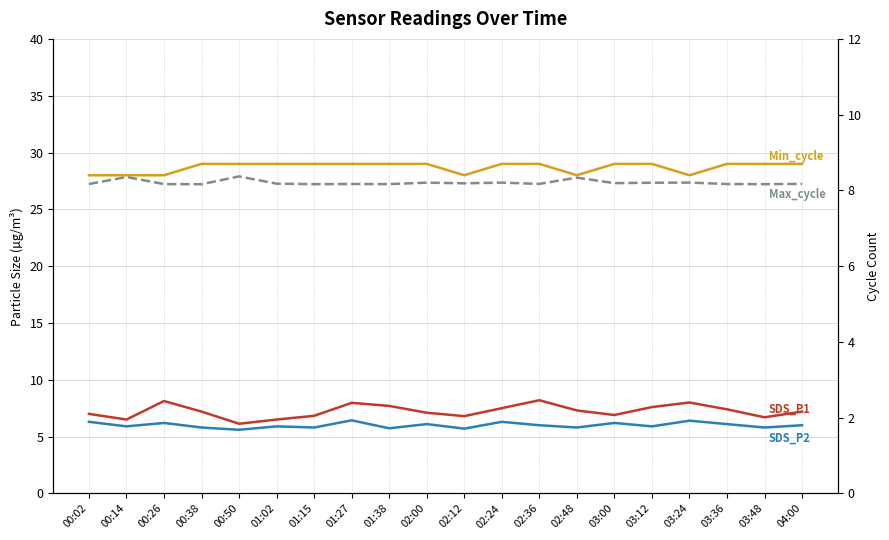

True or false: Min_cycle has a value of 9.4 at 03:48.

False